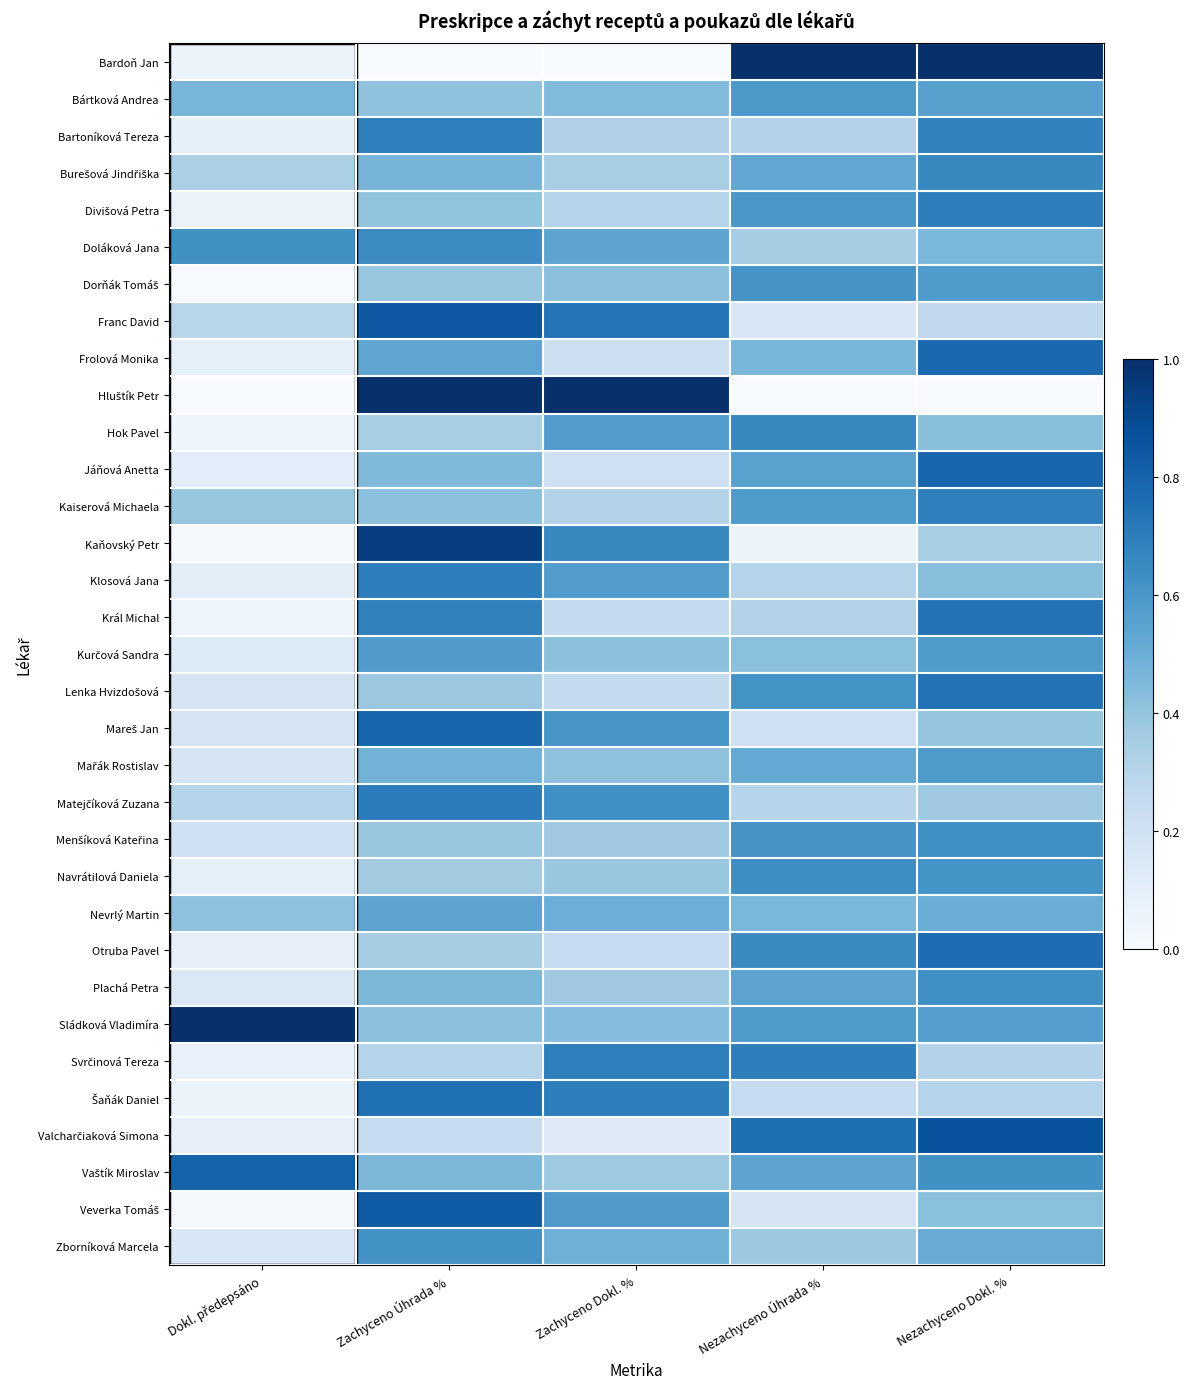

What is the difference between the highest and lowest values at Zachyceno Úhrada %?

1.0